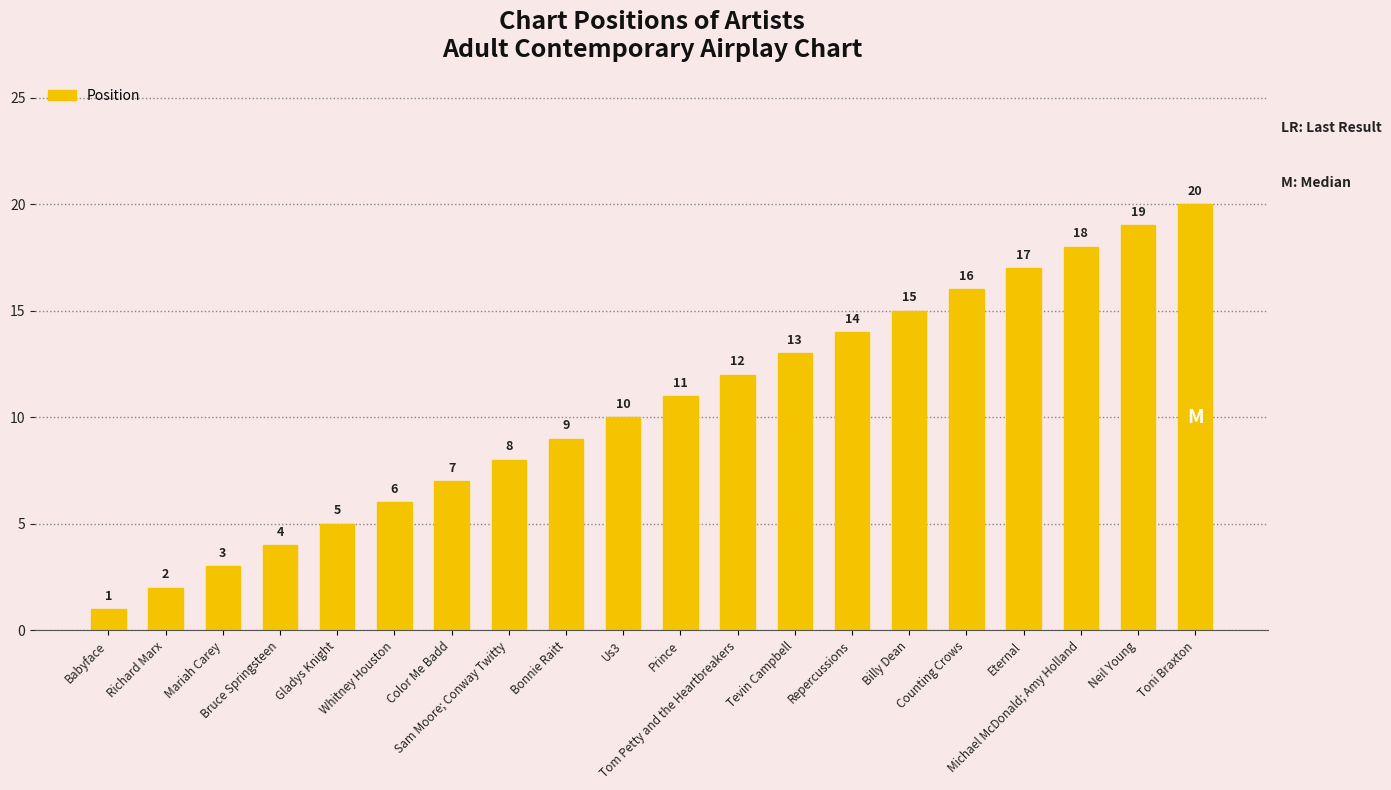

The chart shows a value of 14 at Repercussions. True or false?

True